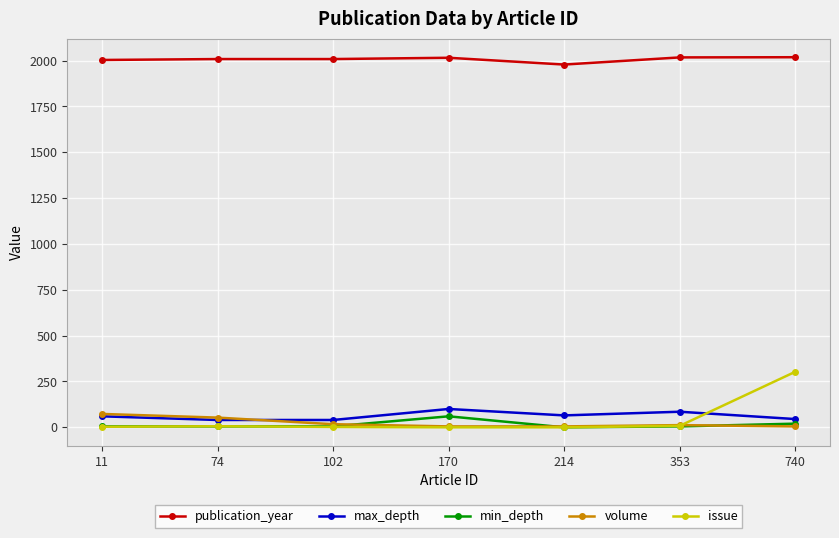

At which label does min_depth reach its peak?

170